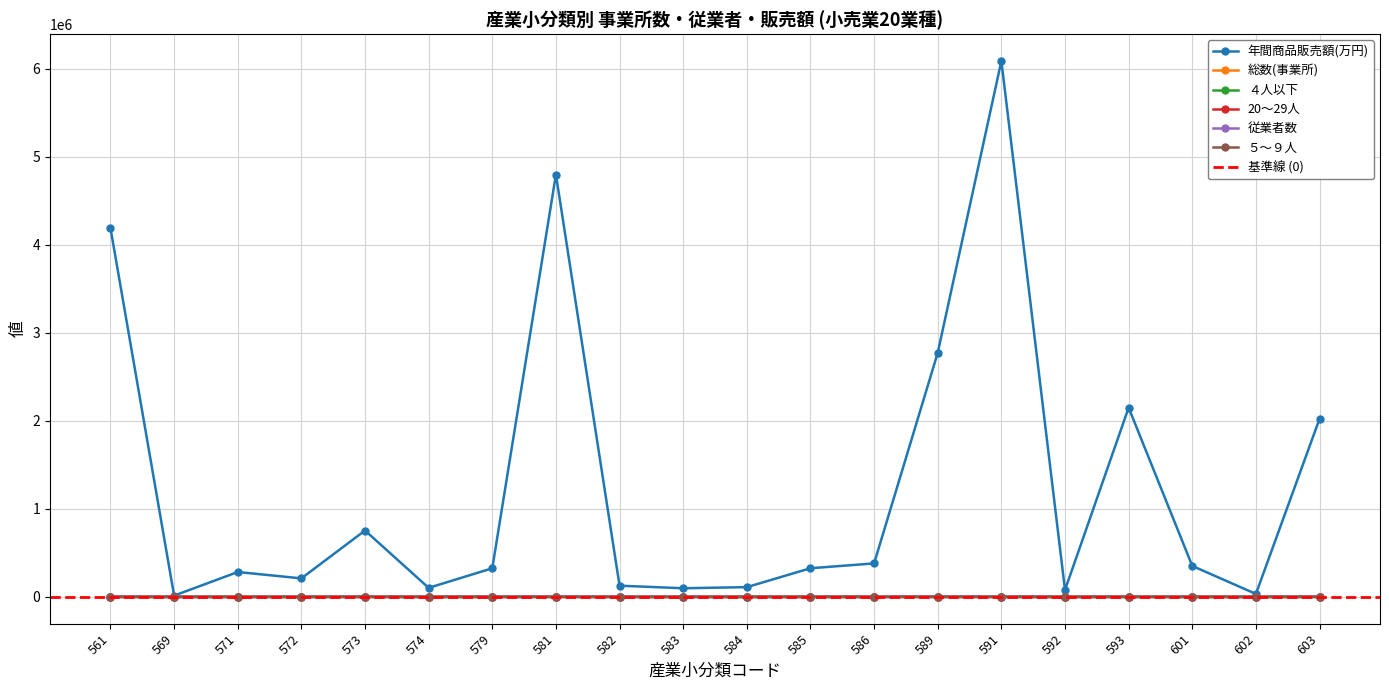

Which series has the largest total across all categories?

年間商品販売額(万円)